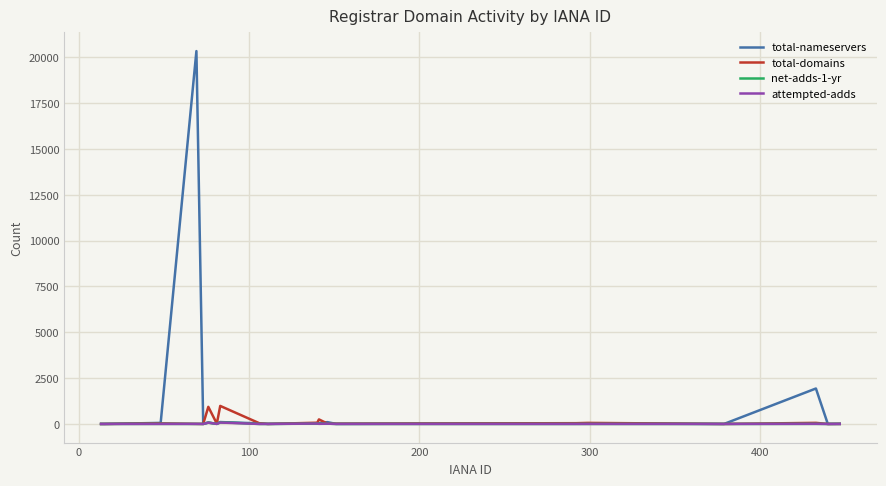

Which series has the widest spread of values?

total-nameservers